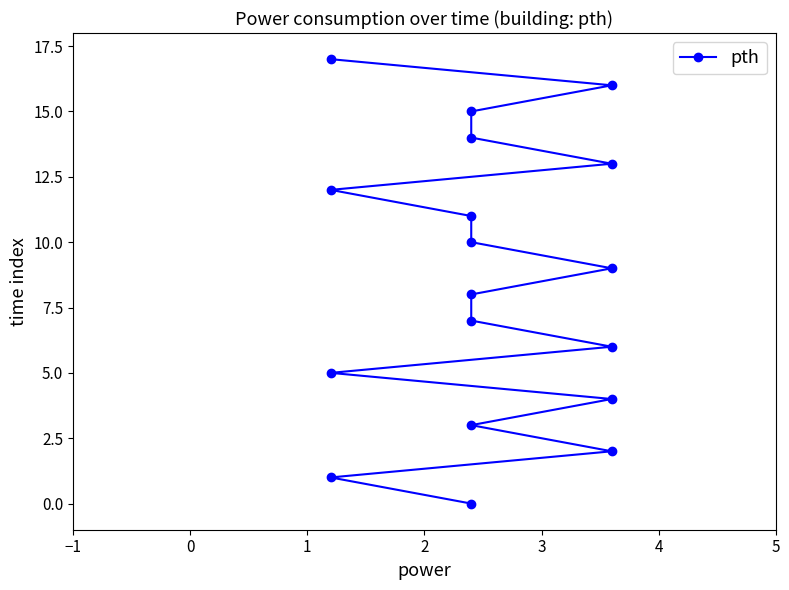

Is this an area chart (filled region under the line)?

No